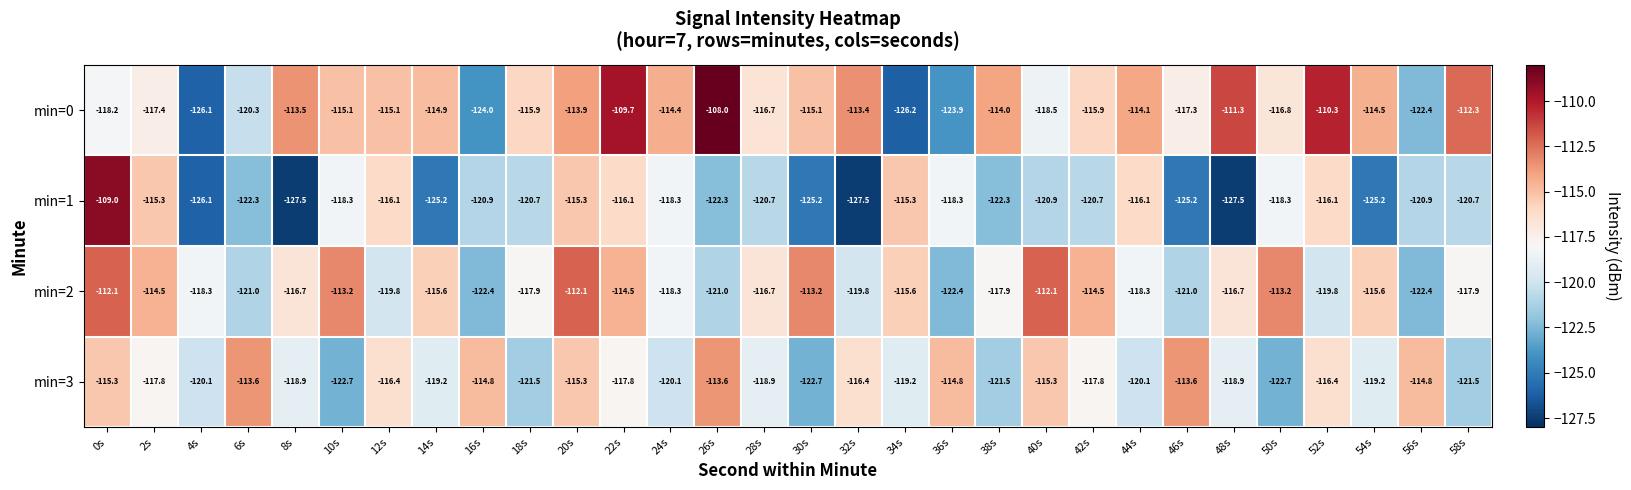

Which series has the largest total across all categories?

min=0